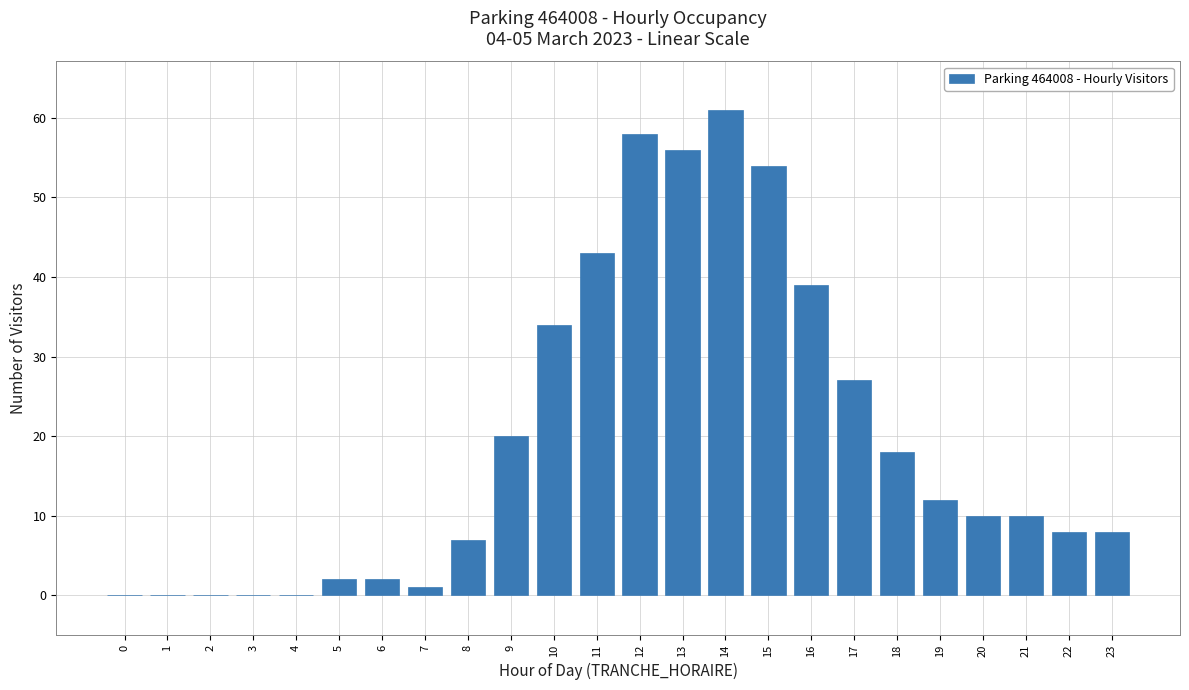

Reading right to left, what are all the values shown in this chart?

23=8	22=8	21=10	20=10	19=12	18=18	17=27	16=39	15=54	14=61	13=56	12=58	11=43	10=34	9=20	8=7	7=1	6=2	5=2	4=0	3=0	2=0	1=0	0=0